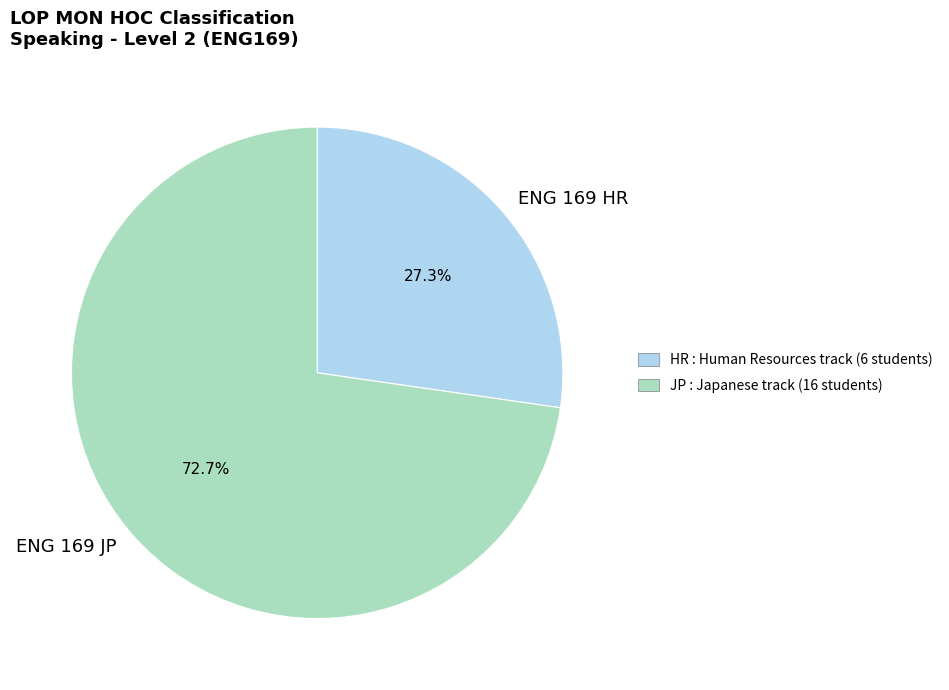

To the nearest percent, what is the difference between the largest and smallest slice percentages?

45%